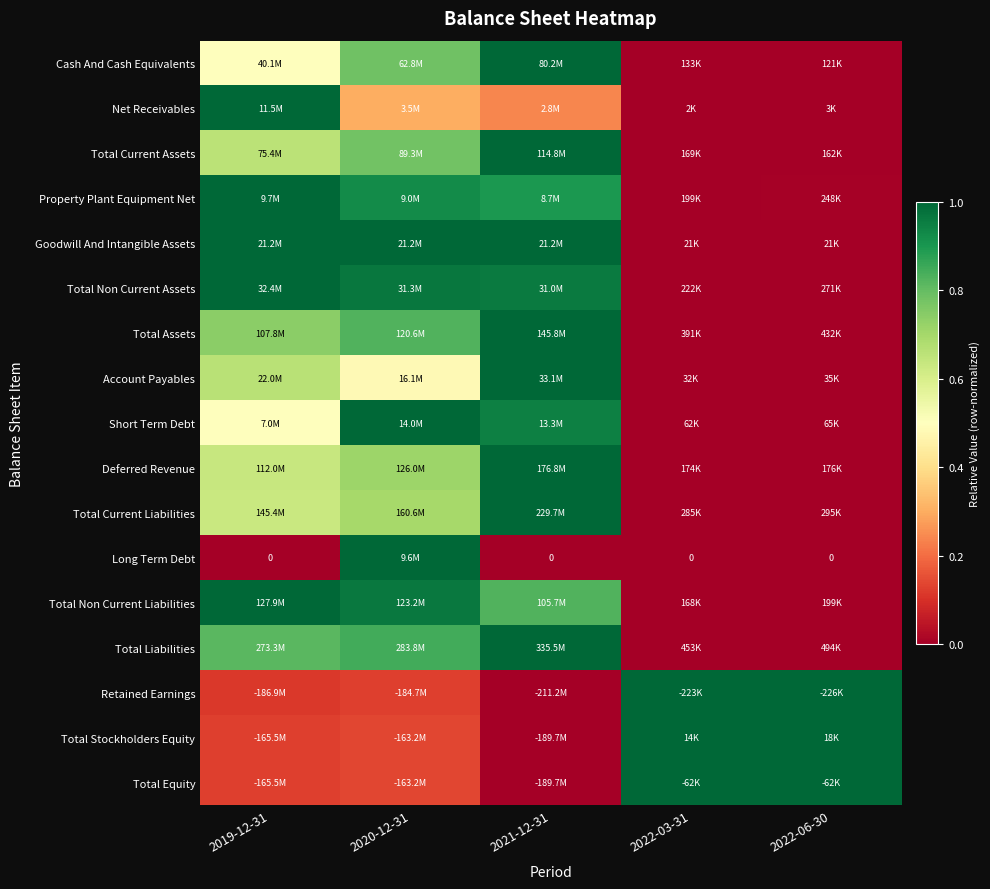

What is the difference between the maximum and minimum values in the Net Receivables series?

1.0